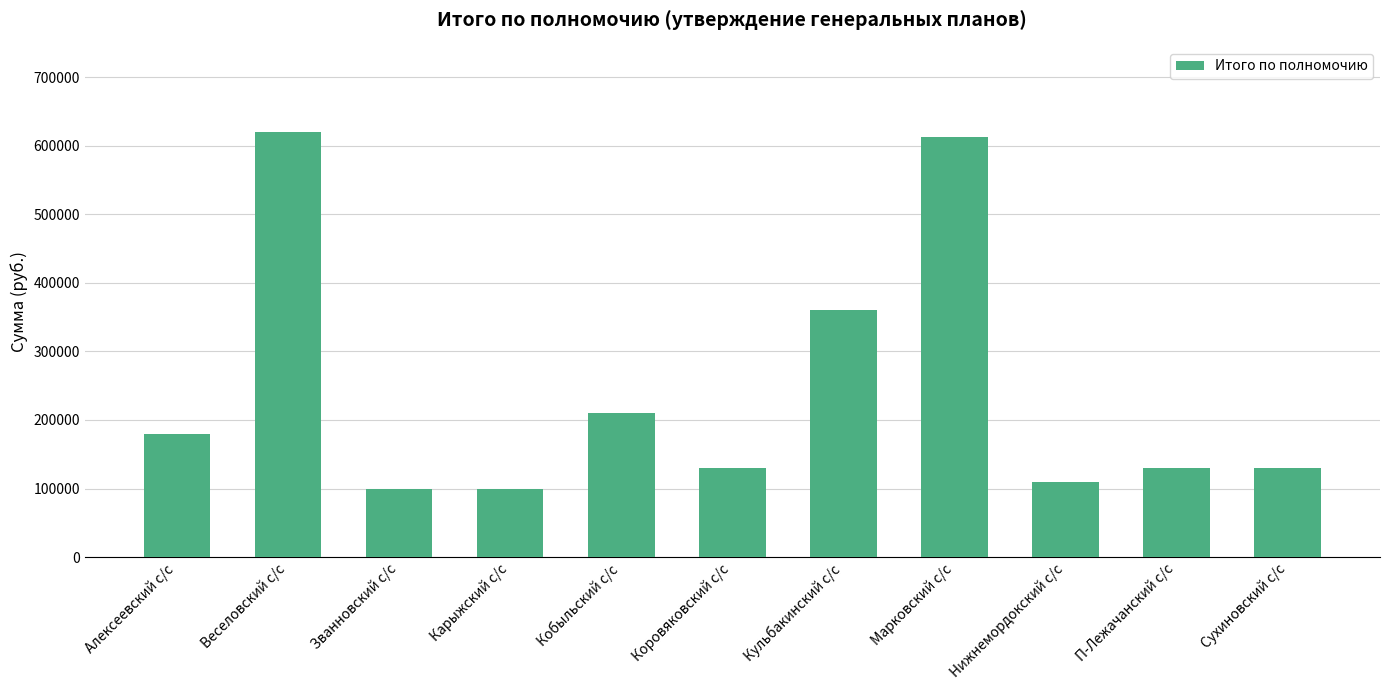

Count the number of categories in the chart.

11